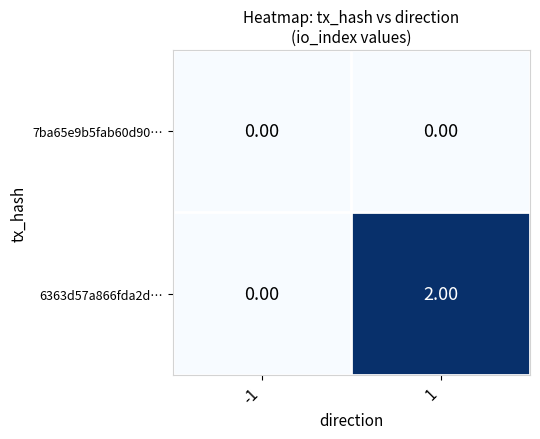

Is the value of 7ba65e9b5fab60d90… at 1 greater than the value of 6363d57a866fda2d… at 1?

No